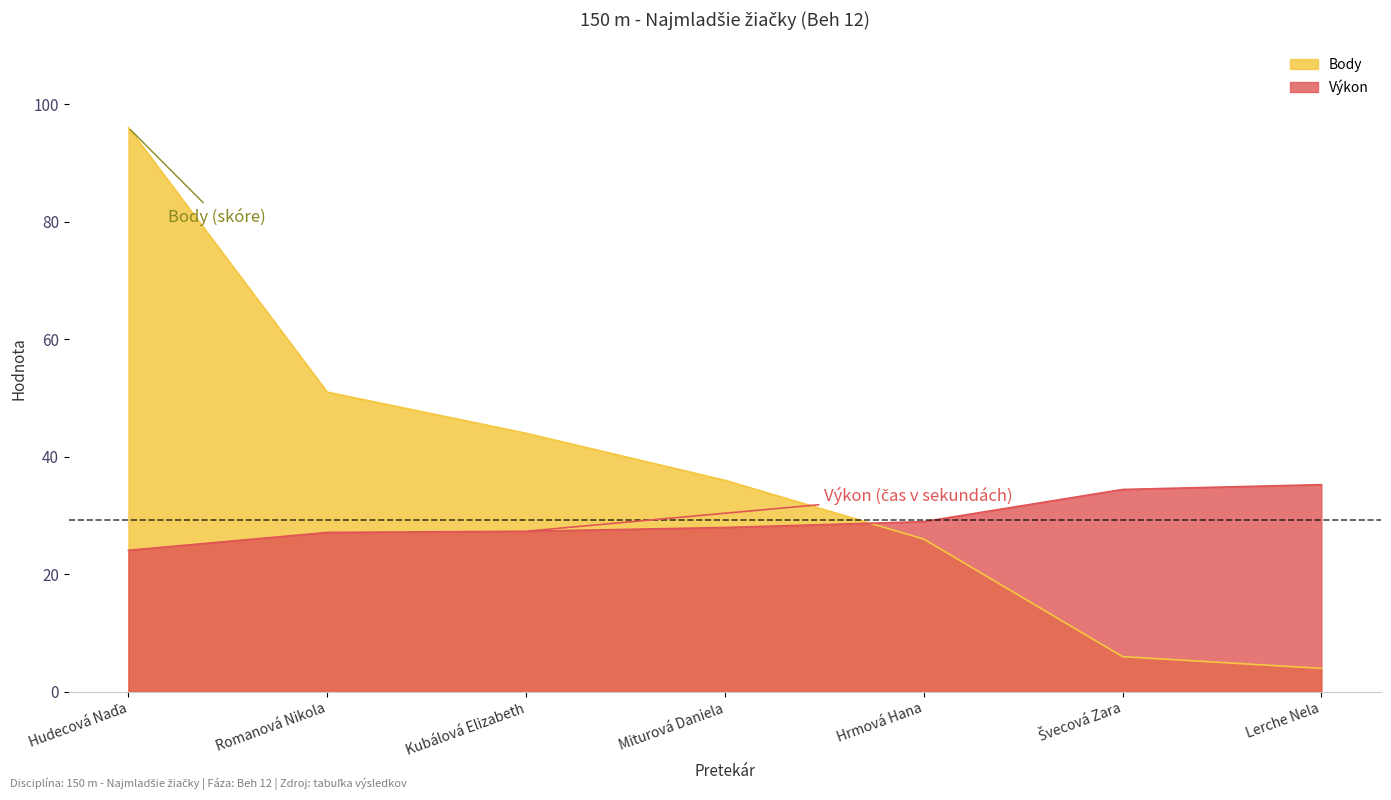

How many series are shown in this chart?

2